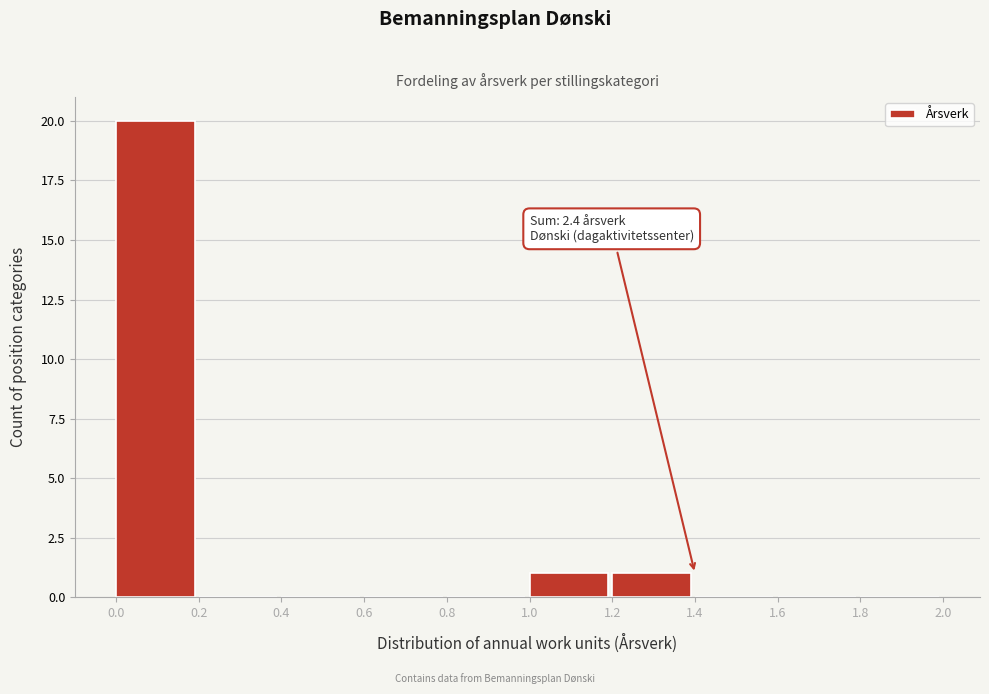

Over which range of the x-axis is the bar tallest?

0.0 to 0.2